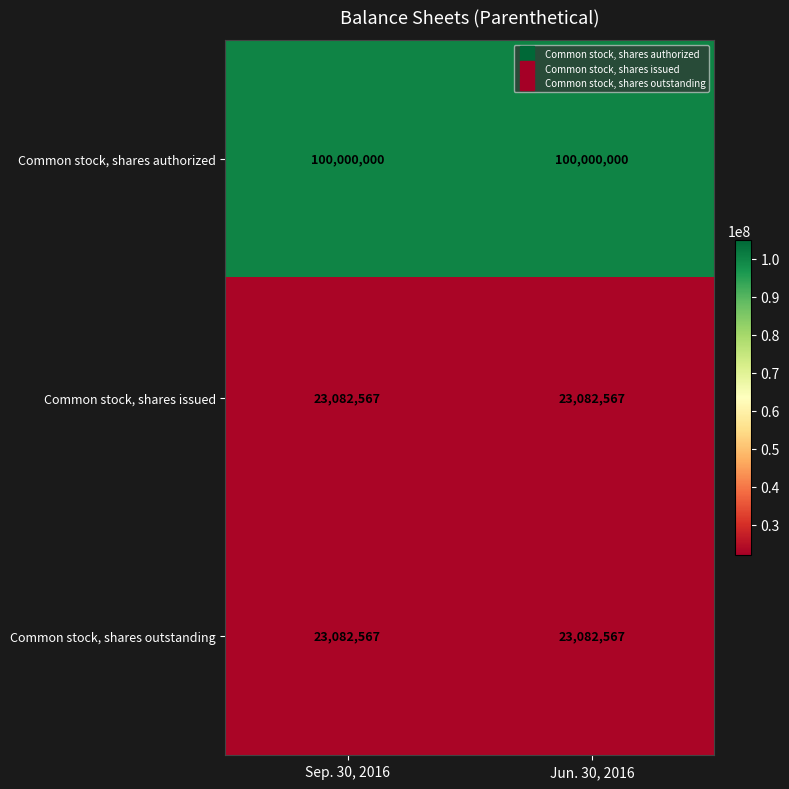

What is the average value of the Common stock, shares authorized series?

100000000